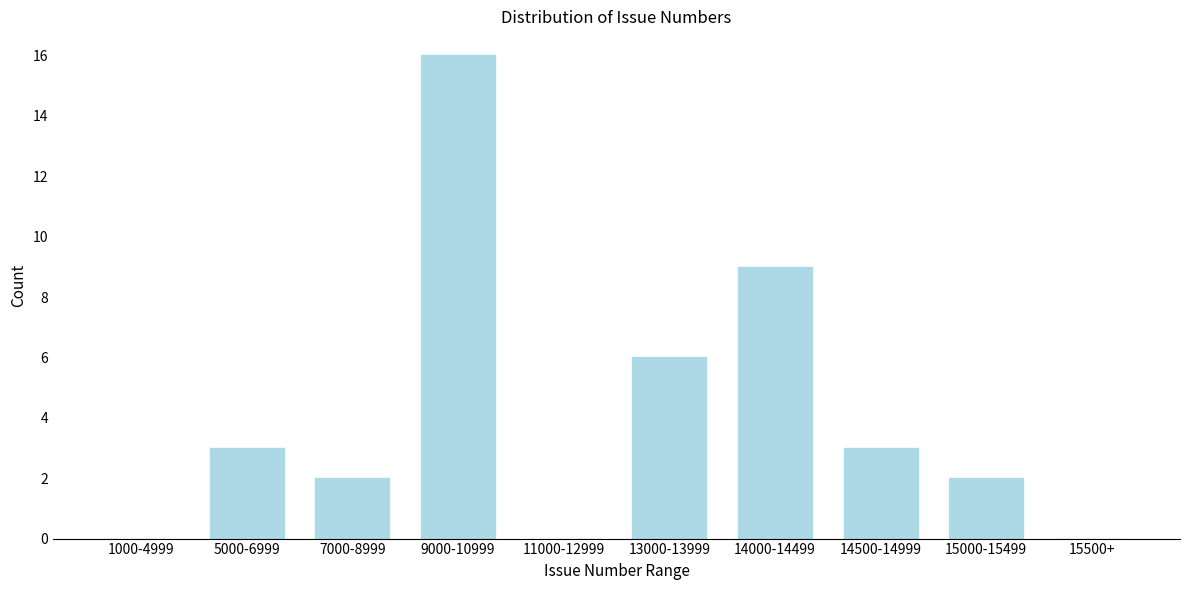

Reading left to right, extract all data points from this chart.

1000-4999=0	5000-6999=3	7000-8999=2	9000-10999=16	11000-12999=0	13000-13999=6	14000-14499=9	14500-14999=3	15000-15499=2	15500+=0